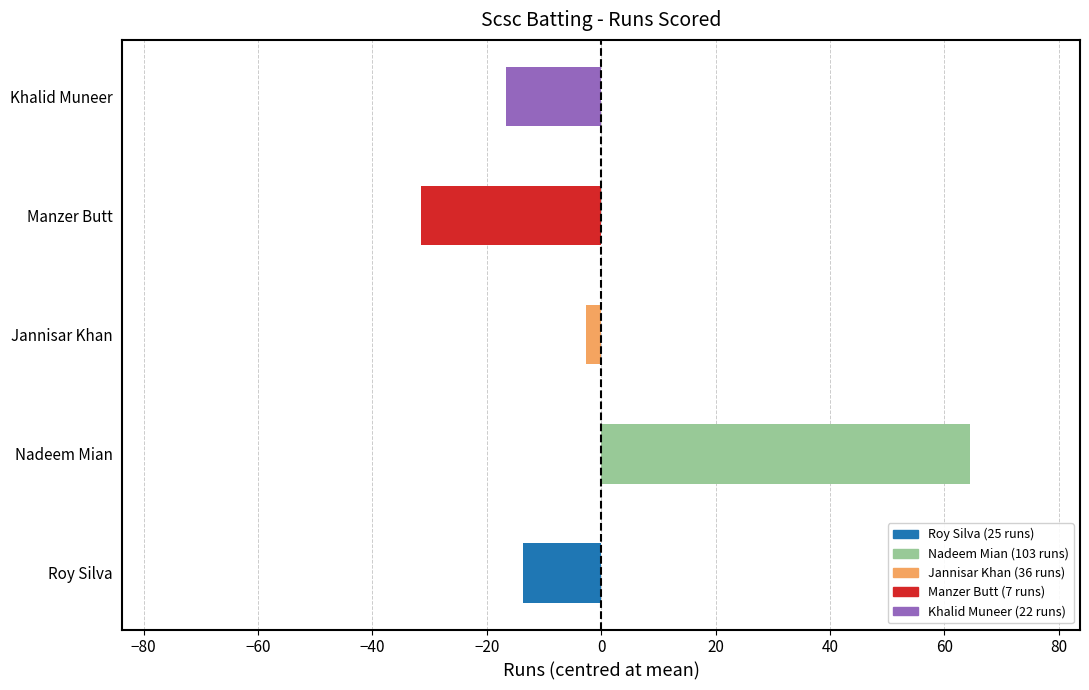

Reading top to bottom, extract all data points from this chart.

Khalid Muneer=-16.6	Manzer Butt=-31.6	Jannisar Khan=-2.6	Nadeem Mian=64.4	Roy Silva=-13.6